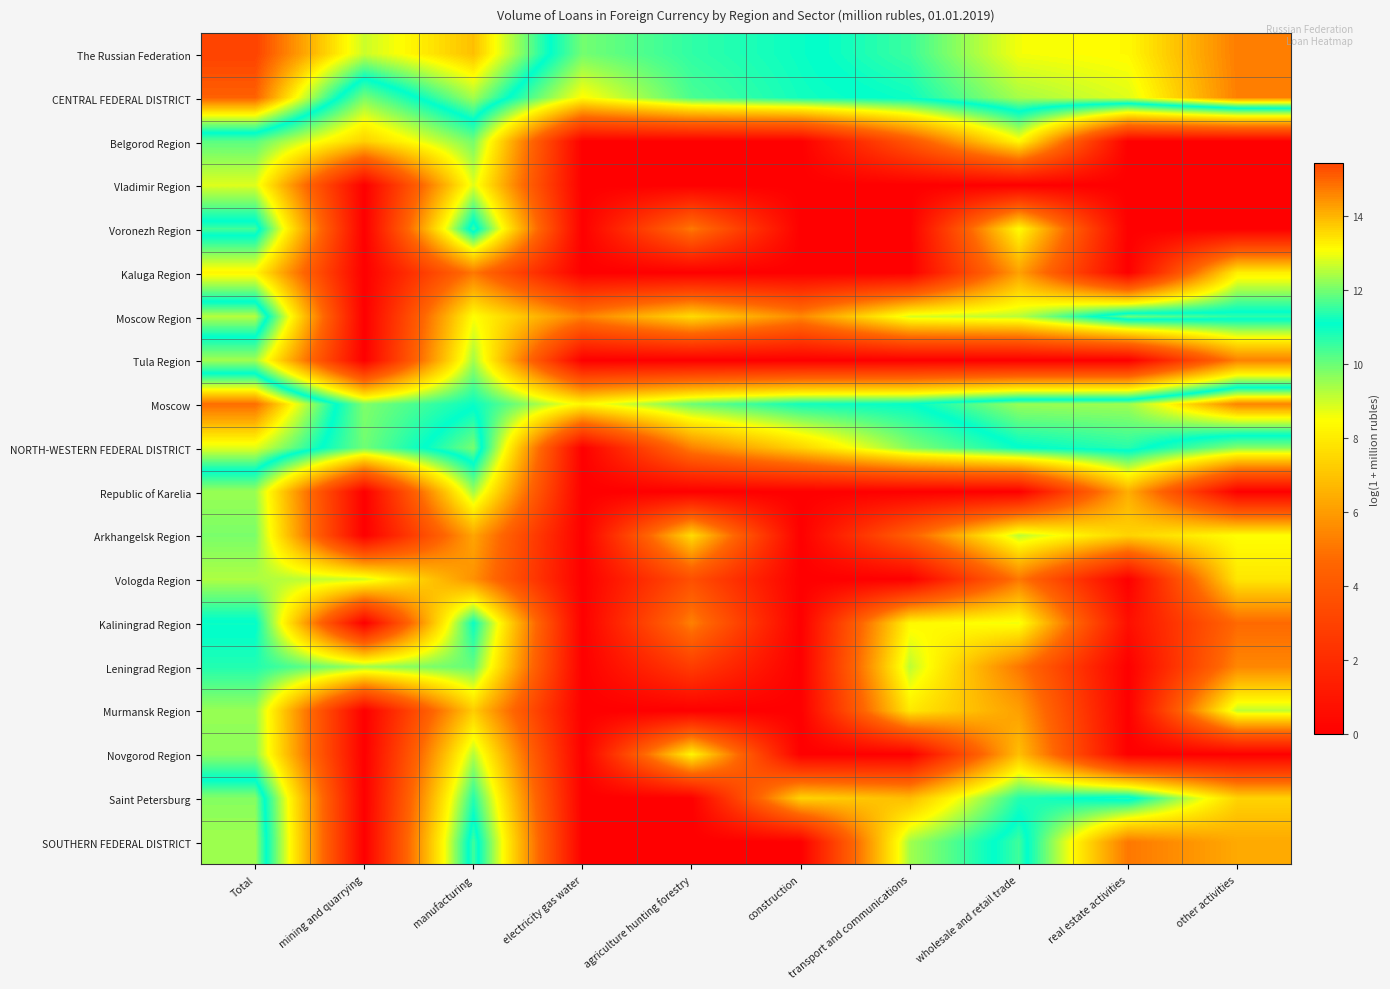

Reading left to right, what are all the values shown in this chart?

The Russian Federation: Total=15.4	mining and quarrying=12.7	manufacturing=13.9	electricity gas water=9.9	agriculture hunting forestry=10.6	construction=11.0	transport and communications=11.6	wholesale and retail trade=13.0	real estate activities=13.1	other activities=14.7
CENTRAL FEDERAL DISTRICT: Total=15.0	mining and quarrying=9.9	manufacturing=12.4	electricity gas water=8.4	agriculture hunting forestry=10.3	construction=10.9	transport and communications=11.2	wholesale and retail trade=12.4	real estate activities=12.8	other activities=14.7
Belgorod Region: Total=10.2	mining and quarrying=7.3	manufacturing=9.9	electricity gas water=0.0	agriculture hunting forestry=0.0	construction=0.0	transport and communications=3.9	wholesale and retail trade=8.4	real estate activities=0.0	other activities=0.0
Vladimir Region: Total=8.8	mining and quarrying=0.0	manufacturing=8.8	electricity gas water=0.0	agriculture hunting forestry=0.0	construction=0.0	transport and communications=0.0	wholesale and retail trade=0.0	real estate activities=0.0	other activities=0.0
Voronezh Region: Total=11.6	mining and quarrying=0.0	manufacturing=11.5	electricity gas water=0.0	agriculture hunting forestry=5.2	construction=0.0	transport and communications=0.0	wholesale and retail trade=8.4	real estate activities=0.0	other activities=0.0
Kaluga Region: Total=8.3	mining and quarrying=0.0	manufacturing=5.1	electricity gas water=0.0	agriculture hunting forestry=0.0	construction=0.0	transport and communications=0.0	wholesale and retail trade=6.1	real estate activities=0.0	other activities=8.1
Moscow Region: Total=12.5	mining and quarrying=0.0	manufacturing=8.5	electricity gas water=5.3	agriculture hunting forestry=7.6	construction=5.5	transport and communications=8.9	wholesale and retail trade=9.2	real estate activities=11.9	other activities=11.4
Tula Region: Total=9.4	mining and quarrying=0.0	manufacturing=9.4	electricity gas water=0.0	agriculture hunting forestry=0.0	construction=0.0	transport and communications=0.0	wholesale and retail trade=0.0	real estate activities=0.0	other activities=5.3
Moscow: Total=14.9	mining and quarrying=9.8	manufacturing=11.0	electricity gas water=8.3	agriculture hunting forestry=10.0	construction=10.9	transport and communications=11.1	wholesale and retail trade=12.3	real estate activities=12.3	other activities=14.6
NORTH-WESTERN FEDERAL DISTRICT: Total=12.9	mining and quarrying=9.9	manufacturing=12.0	electricity gas water=0.0	agriculture hunting forestry=5.3	construction=7.4	transport and communications=9.8	wholesale and retail trade=11.0	real estate activities=11.4	other activities=9.7
Republic of Karelia: Total=9.5	mining and quarrying=0.0	manufacturing=9.5	electricity gas water=0.0	agriculture hunting forestry=0.0	construction=0.0	transport and communications=0.0	wholesale and retail trade=0.0	real estate activities=6.5	other activities=0.0
Arkhangelsk Region: Total=9.8	mining and quarrying=0.0	manufacturing=6.2	electricity gas water=0.0	agriculture hunting forestry=7.6	construction=0.0	transport and communications=4.4	wholesale and retail trade=9.2	real estate activities=7.4	other activities=8.5
Vologda Region: Total=9.3	mining and quarrying=9.0	manufacturing=5.7	electricity gas water=0.0	agriculture hunting forestry=3.6	construction=0.0	transport and communications=0.0	wholesale and retail trade=5.1	real estate activities=0.0	other activities=7.9
Kaliningrad Region: Total=11.2	mining and quarrying=0.0	manufacturing=11.0	electricity gas water=0.0	agriculture hunting forestry=5.3	construction=0.0	transport and communications=8.3	wholesale and retail trade=8.6	real estate activities=0.7	other activities=4.7
Leningrad Region: Total=10.7	mining and quarrying=9.5	manufacturing=10.1	electricity gas water=0.0	agriculture hunting forestry=2.8	construction=0.0	transport and communications=9.2	wholesale and retail trade=5.1	real estate activities=0.0	other activities=5.5
Murmansk Region: Total=9.5	mining and quarrying=0.0	manufacturing=7.2	electricity gas water=0.0	agriculture hunting forestry=0.0	construction=0.0	transport and communications=8.0	wholesale and retail trade=6.1	real estate activities=0.0	other activities=9.1
Novgorod Region: Total=9.6	mining and quarrying=0.0	manufacturing=9.3	electricity gas water=0.0	agriculture hunting forestry=8.3	construction=0.0	transport and communications=0.0	wholesale and retail trade=6.9	real estate activities=0.0	other activities=0.0
Saint Petersburg: Total=12.1	mining and quarrying=0.0	manufacturing=10.7	electricity gas water=0.0	agriculture hunting forestry=0.0	construction=7.4	transport and communications=6.8	wholesale and retail trade=10.7	real estate activities=11.4	other activities=7.4
SOUTHERN FEDERAL DISTRICT: Total=12.3	mining and quarrying=0.0	manufacturing=11.6	electricity gas water=0.0	agriculture hunting forestry=0.0	construction=0.0	transport and communications=9.4	wholesale and retail trade=11.6	real estate activities=5.1	other activities=6.3